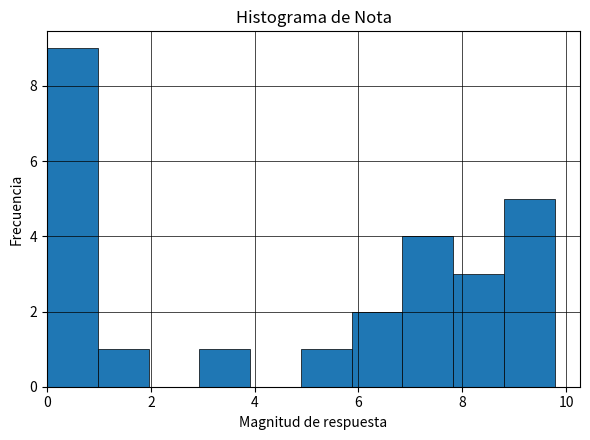

Over which range of the x-axis is the bar tallest?

0.0 to 1.0